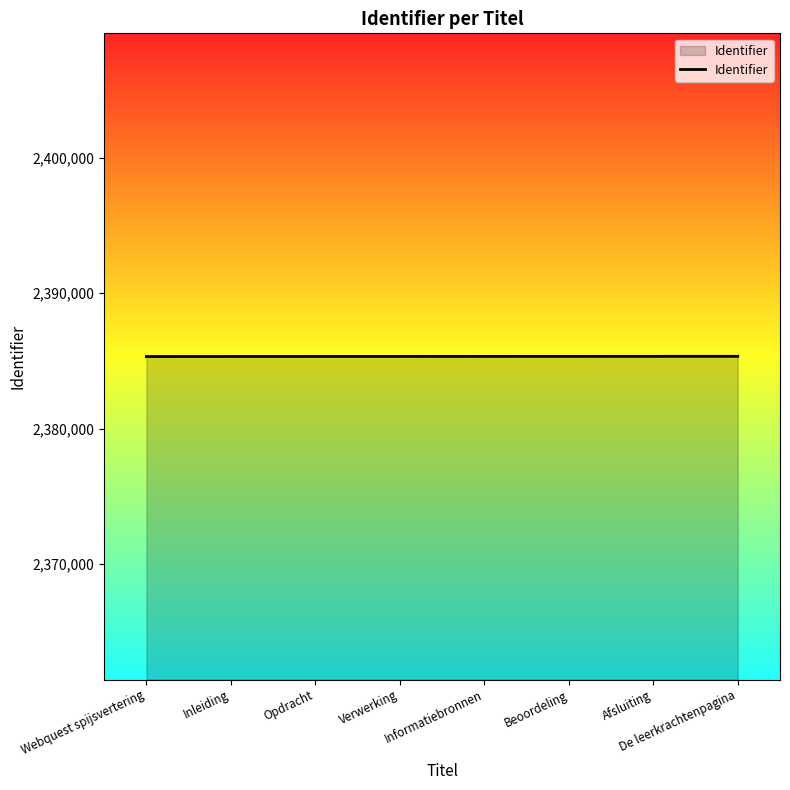

What is the ratio of the value at Inleiding to the value at Webquest spijsvertering?

1.0